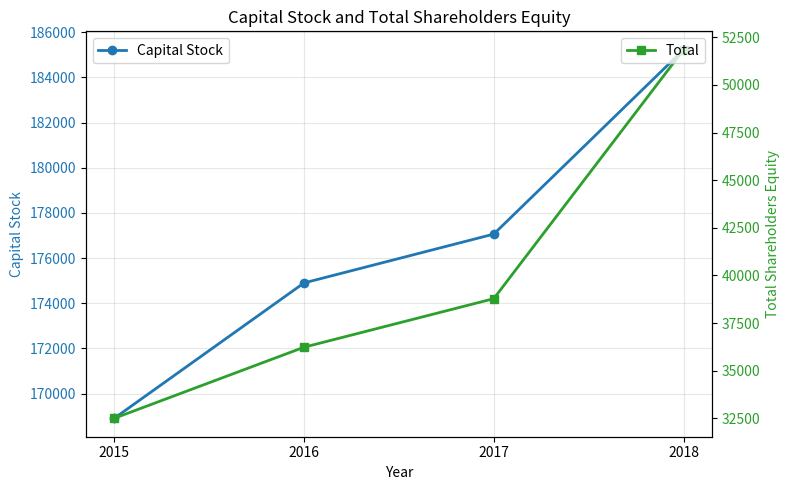

What is the value of the Total point at the 3rd from the left?

38781